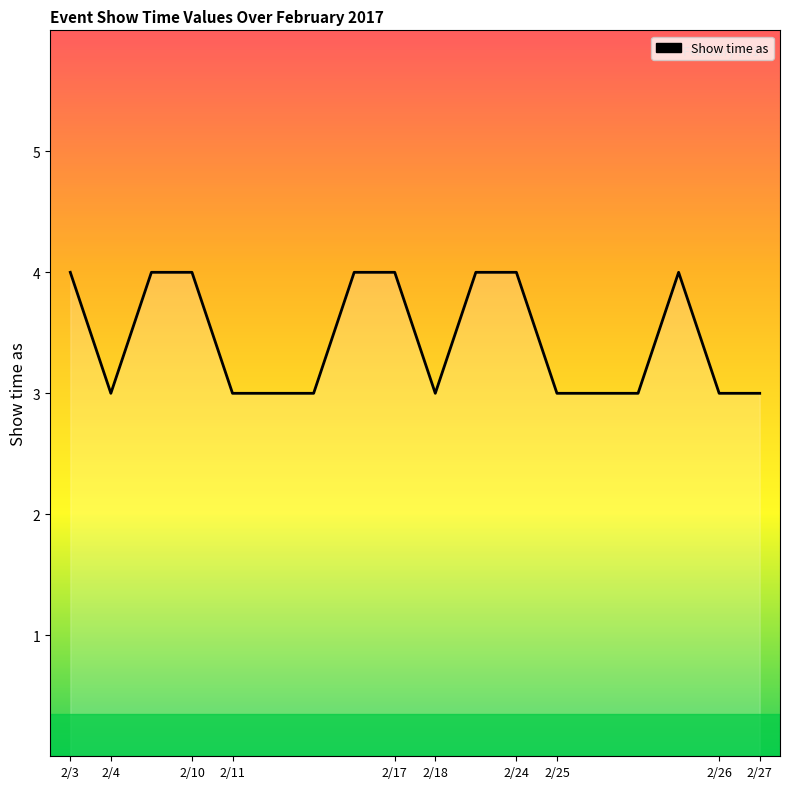

What is the maximum value shown in the chart?

4